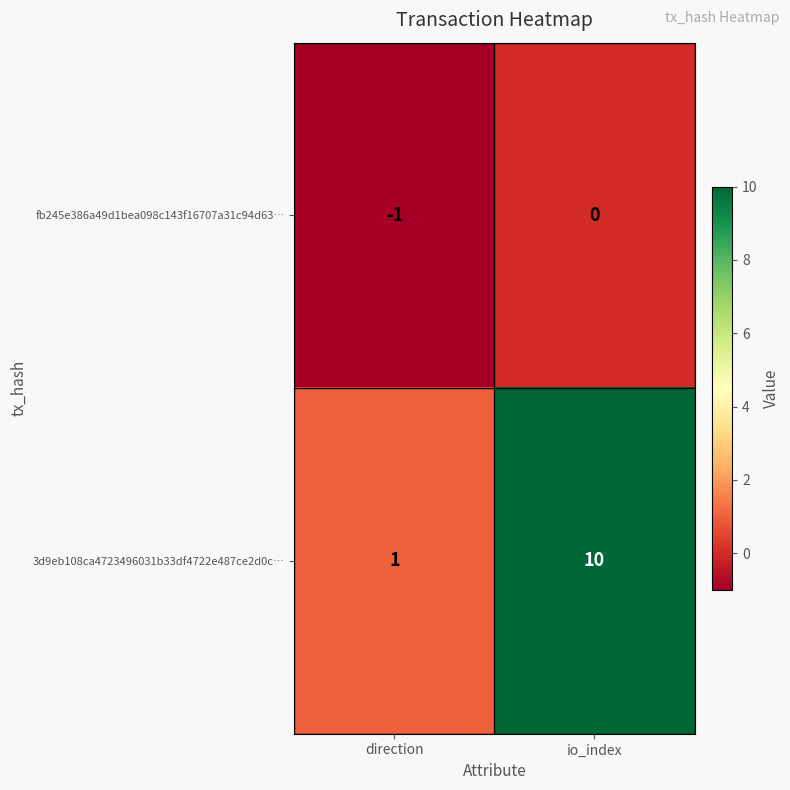

What is the average value of the 3d9eb108ca4723496031b33df4722e487ce2d0c… series?

6